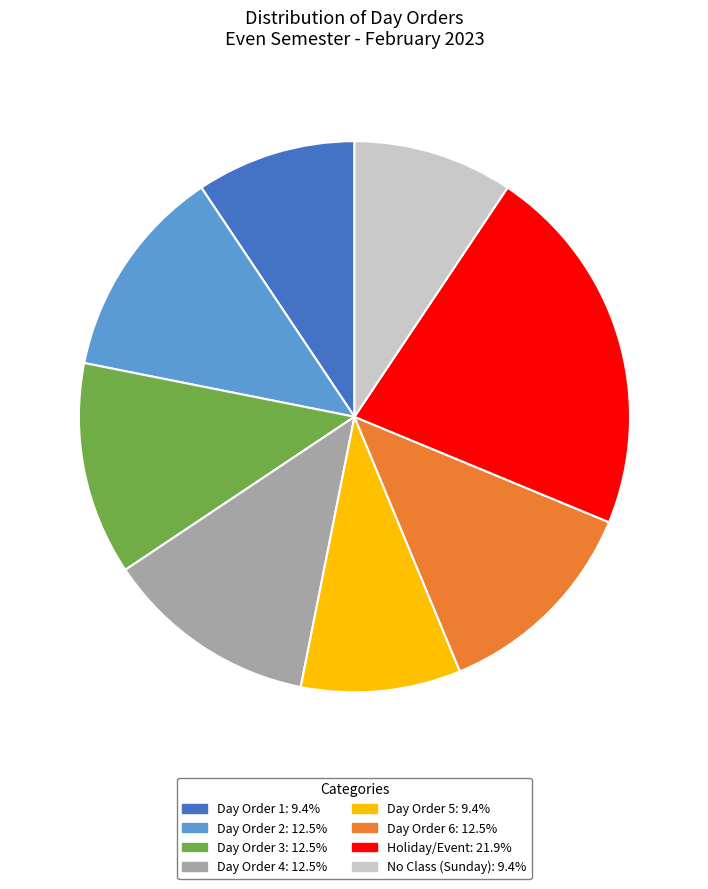

Is there any slice that represents more than half of the pie?

No